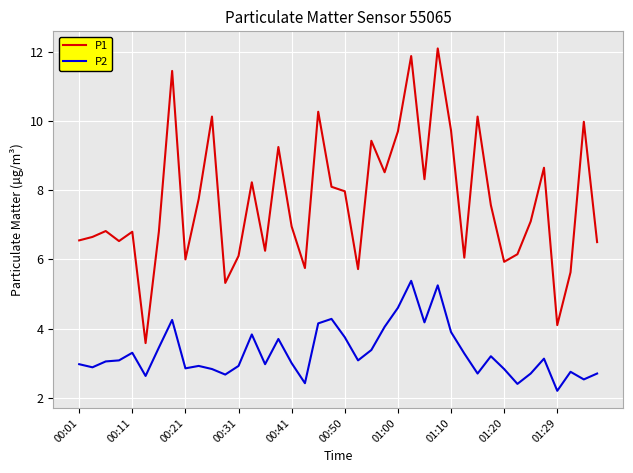

What is the maximum value for P1?

12.1